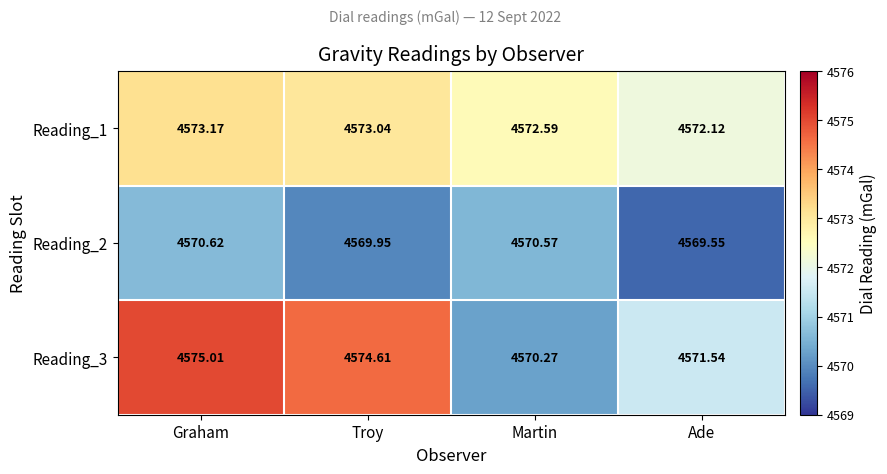

Is the value of Reading_2 at Martin greater than the value of Reading_3 at Graham?

No